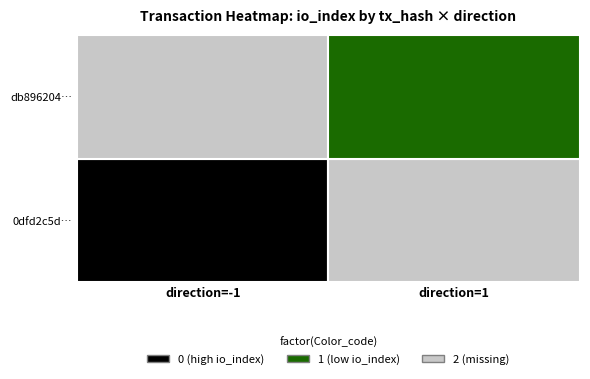

What is the difference between the maximum and minimum values in the 0dfd2c5d… series?

45